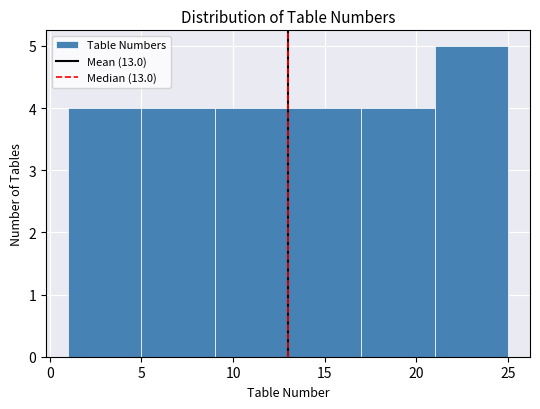

Over which range of the x-axis is the bar tallest?

21 to 25